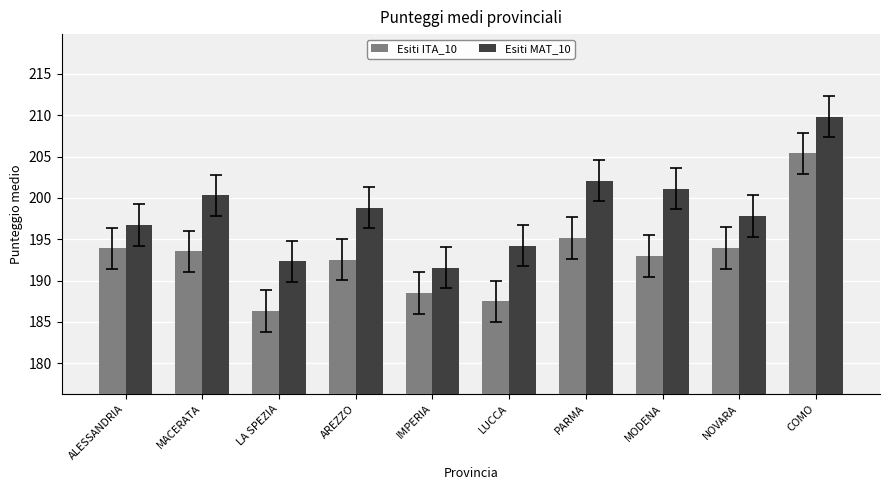

What is the label of the 5th bar from the right?

LUCCA